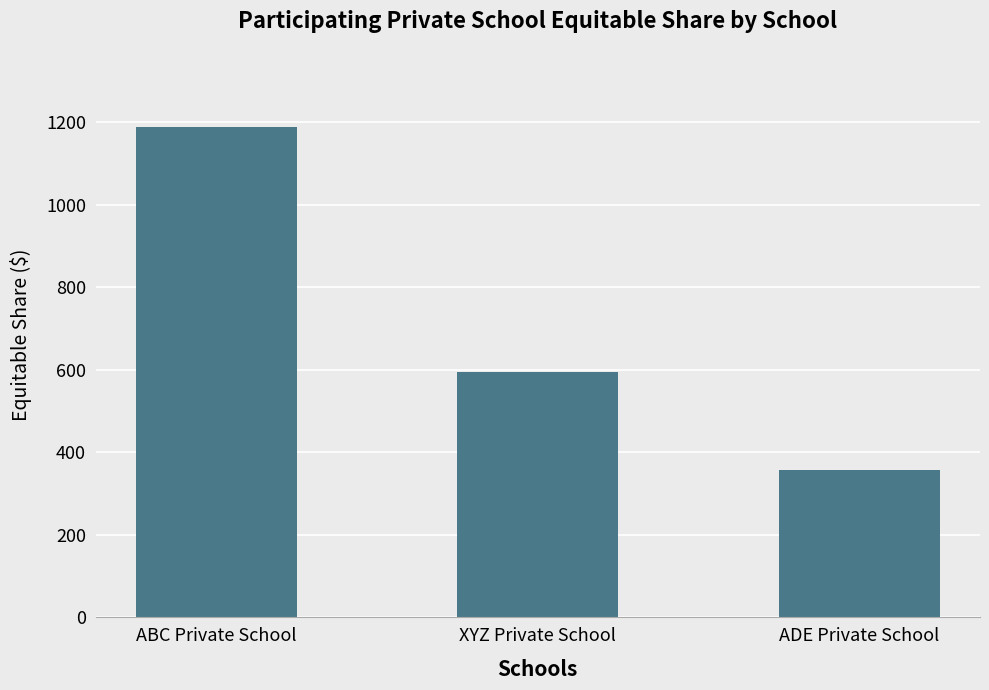

Which category has the lowest value across all series?

ADE Private School